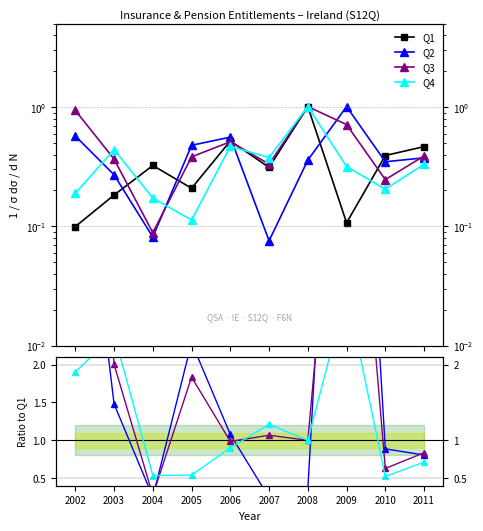

What is the sum of the Q1 values at 2011 and 2005?

0.7